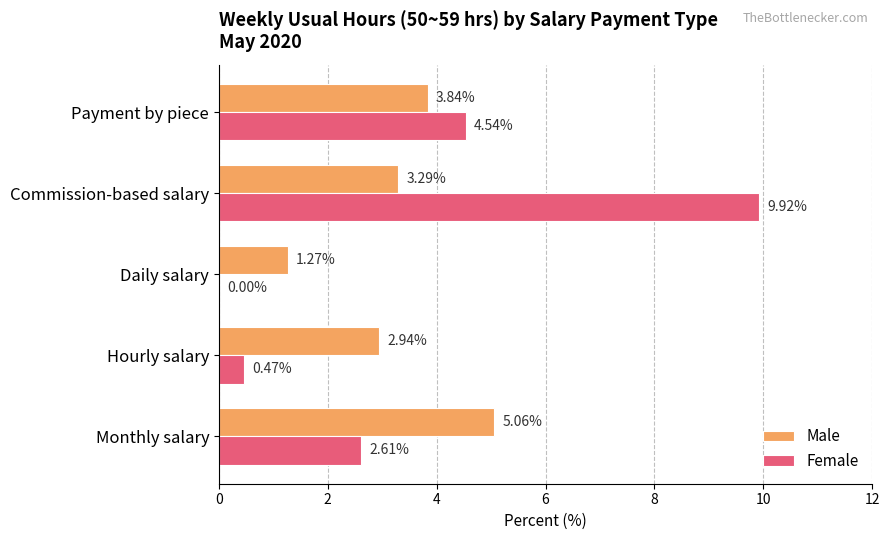

What is the sum of the Male values at Hourly salary and Payment by piece?

6.8